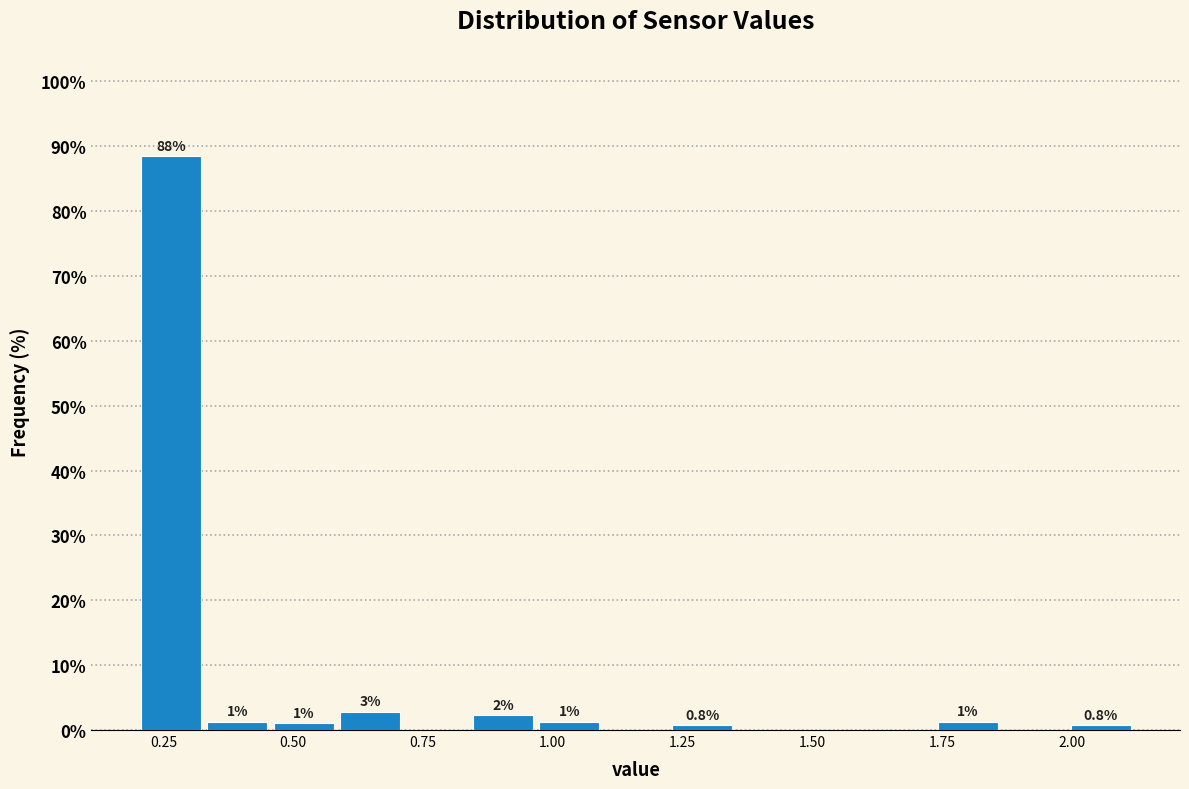

Around what value on the x-axis is the tallest bar? Give the approximate position of its centre, as read against the axis.

0.25